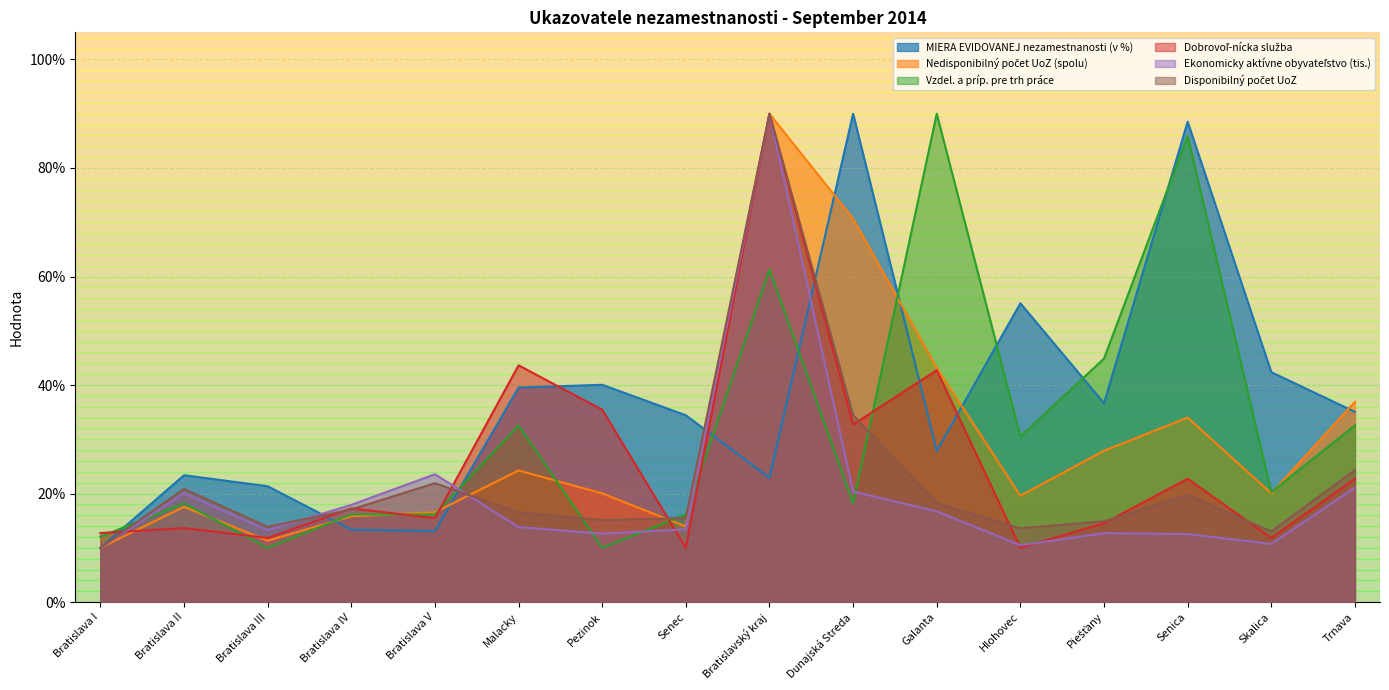

What is the sum of all Ekonomicky aktívne obyvateľstvo (tis.) values?

319.2